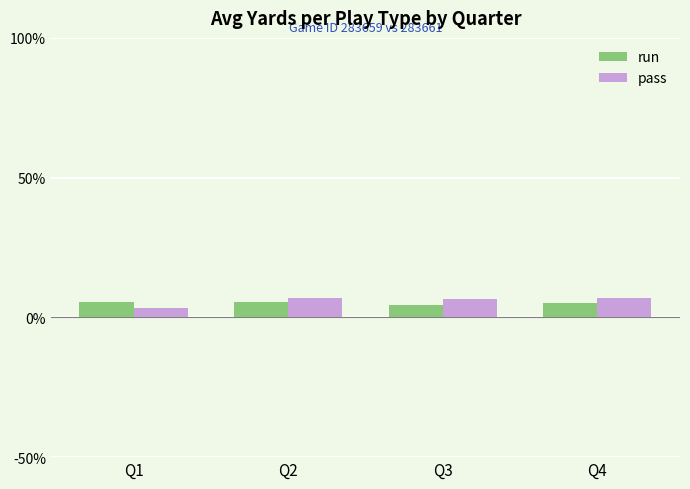

What is the spread (max minus min) of values at Q3?

1.9